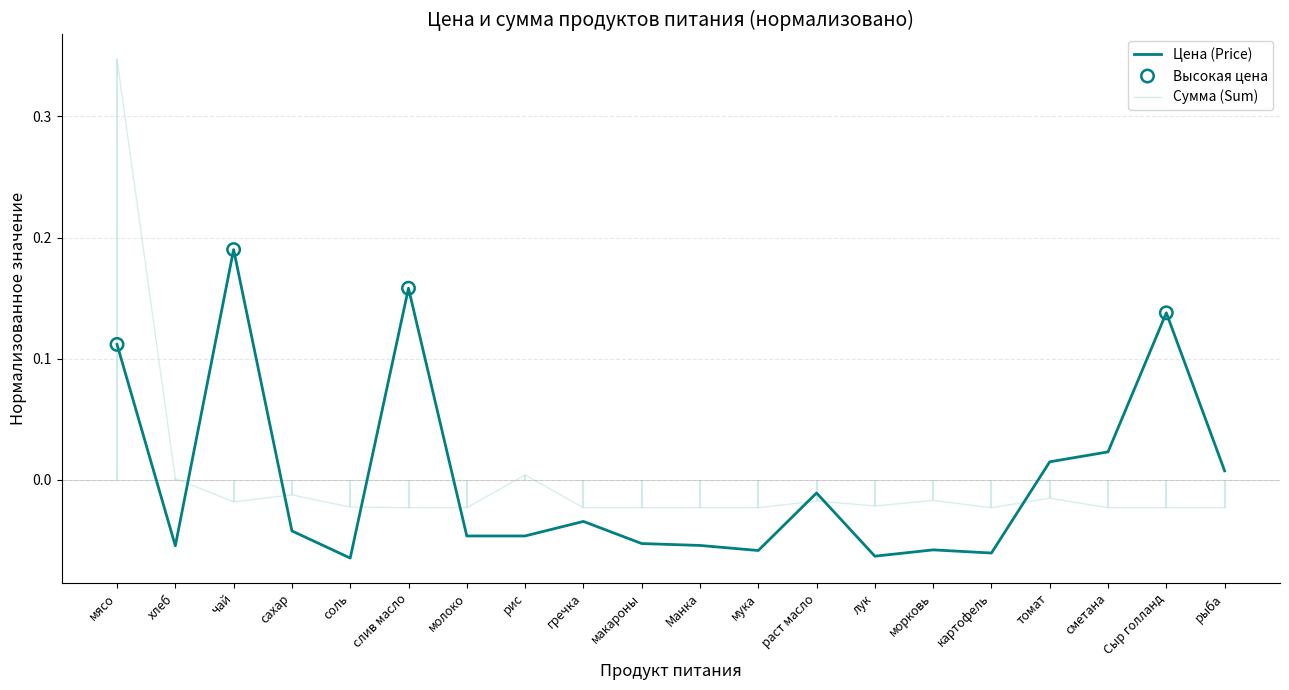

Which series has the widest spread of Y values?

Сумма (Sum)